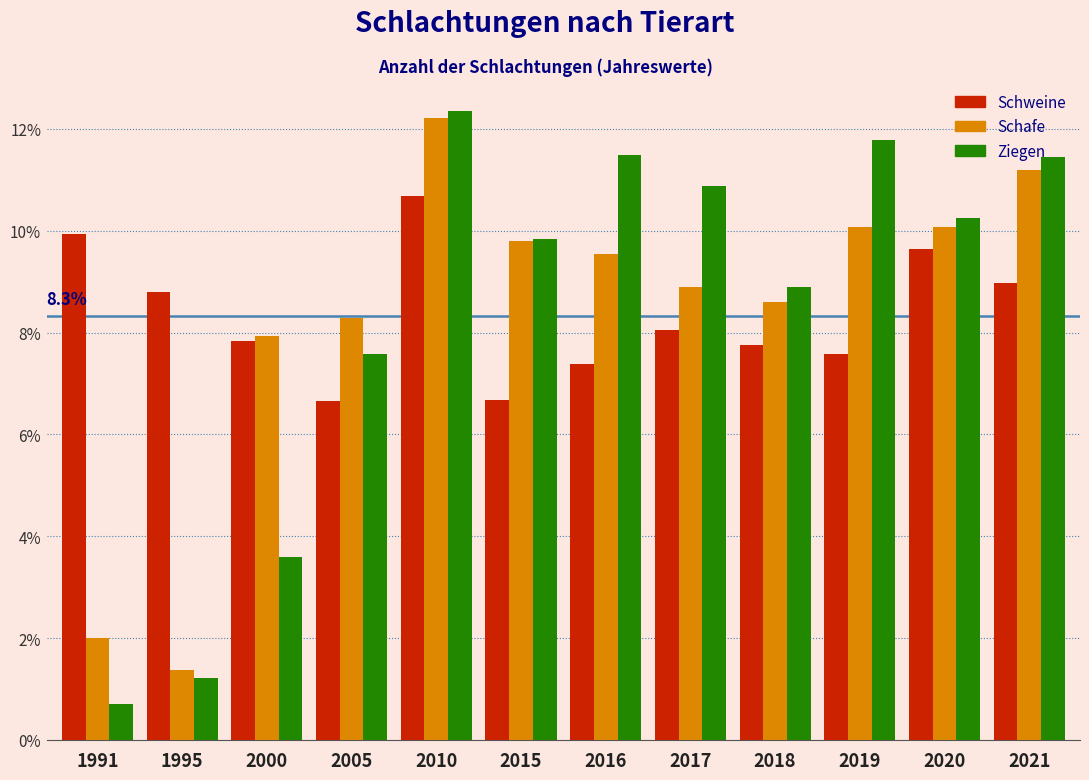

At 2005, list the series in order from largest to smallest.

Schafe, Ziegen, Schweine